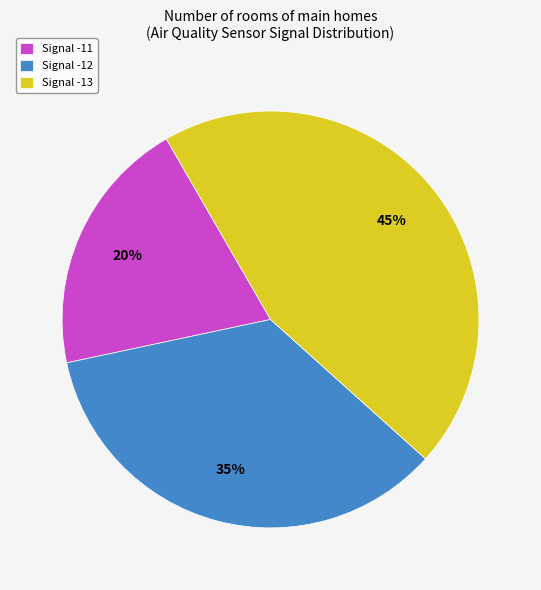

Which category has the smallest portion of the pie?

Signal -11